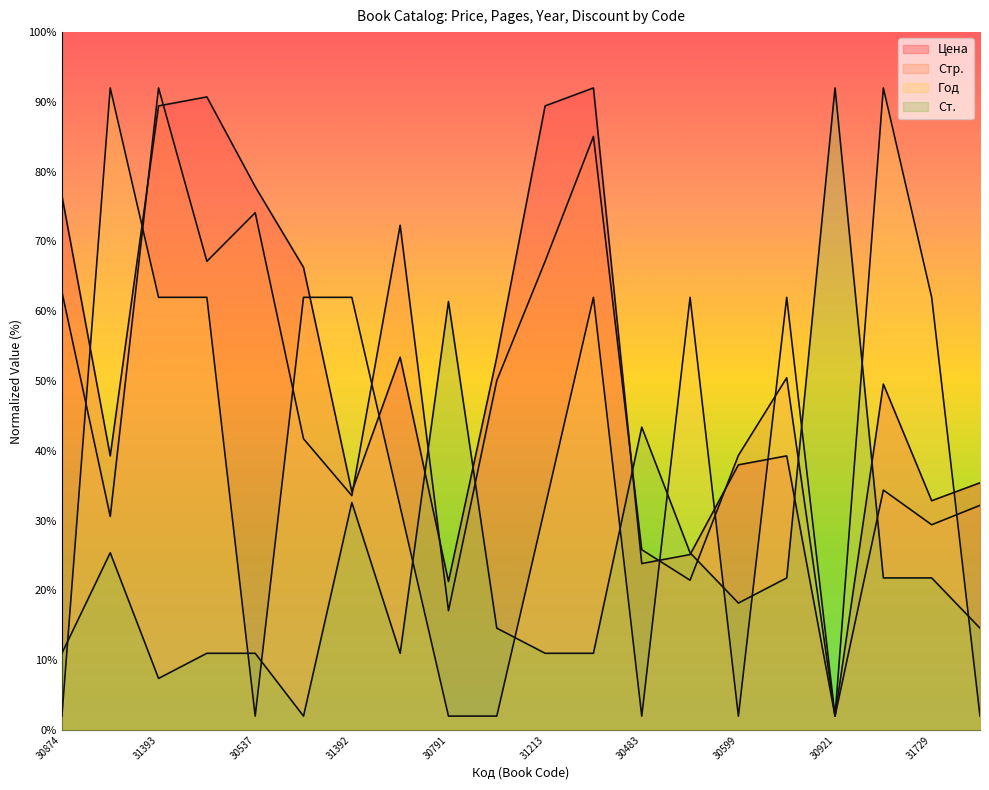

Where do Цена and Год first cross each other?

30874 and 31803